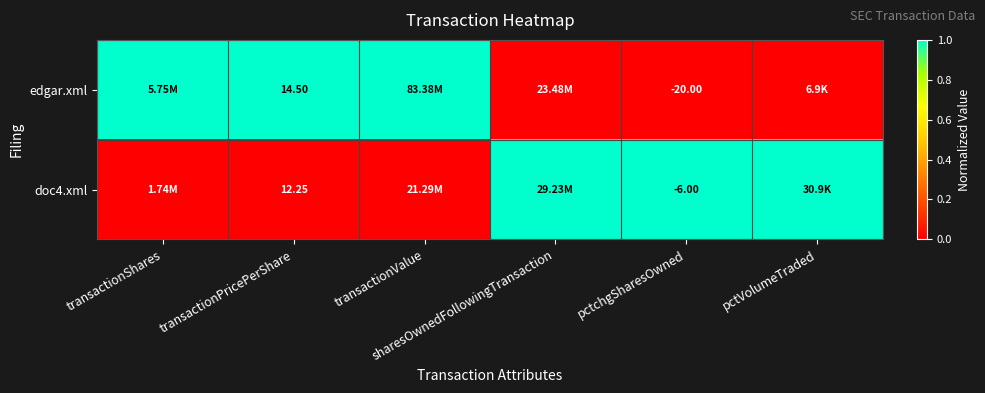

Which series changed the most between transactionShares and transactionPricePerShare?

edgar.xml